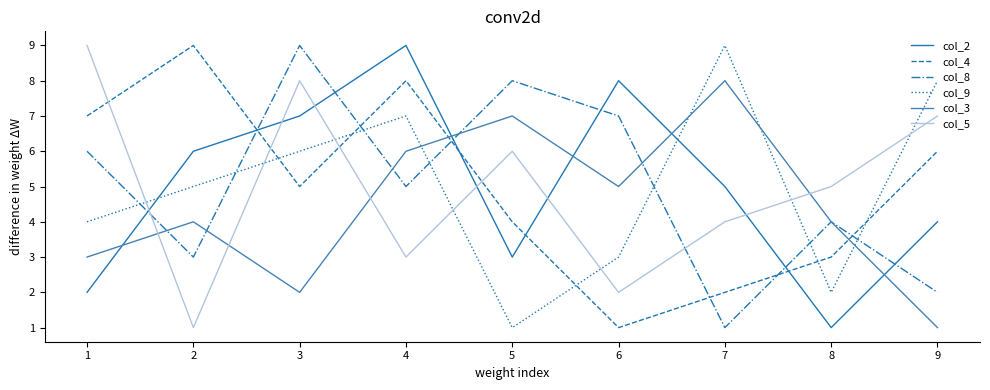

The value of col_9 at 8 is 14. True or false?

False